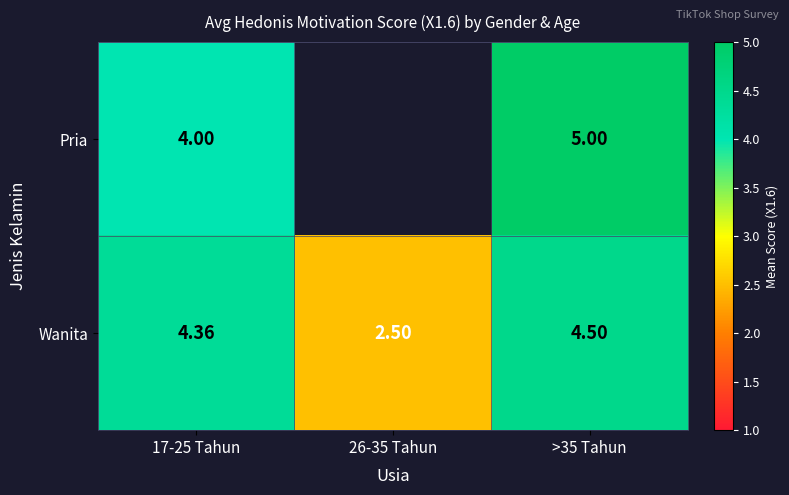

What is the average value of the Wanita series?

3.8